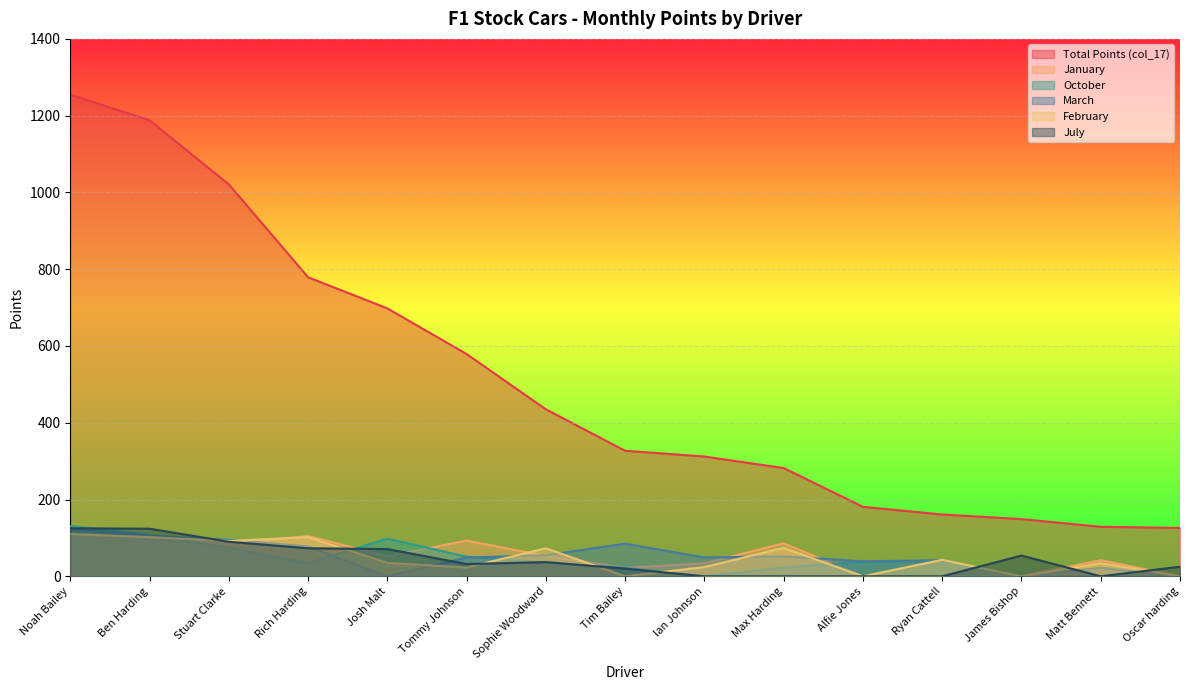

The January series shows 34 at Ian Johnson. True or false?

True